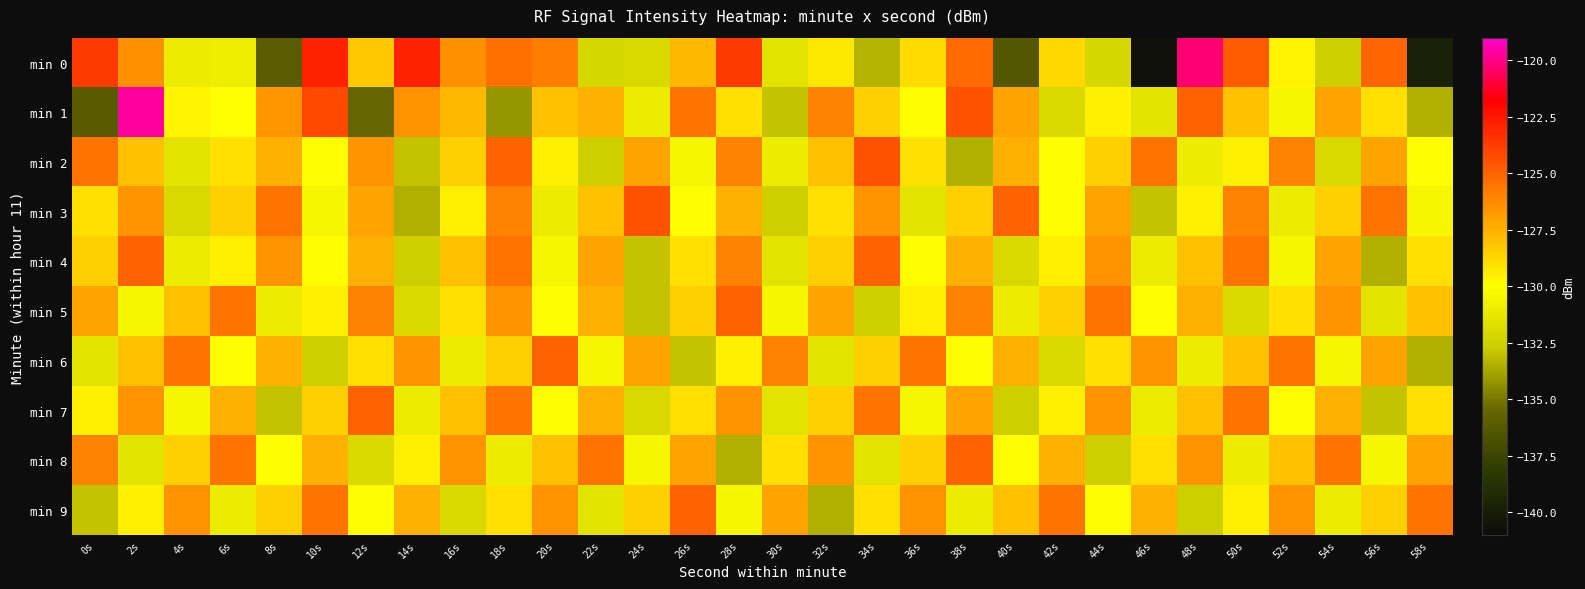

Rank the series at 20s from lowest to highest value.

min 3, min 4, min 5, min 7, min 2, min 1, min 8, min 9, min 0, min 6